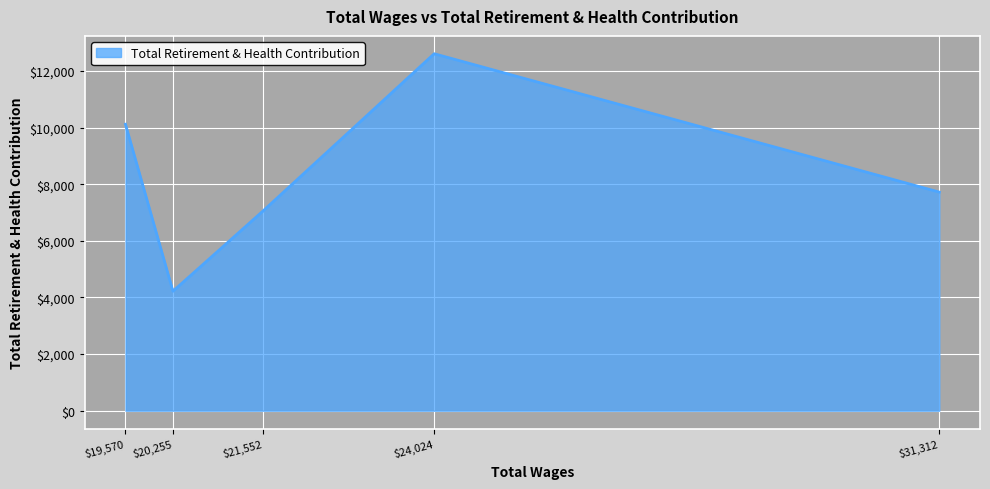

How many interior local valleys (lower than both neighbors) does the data have?

1